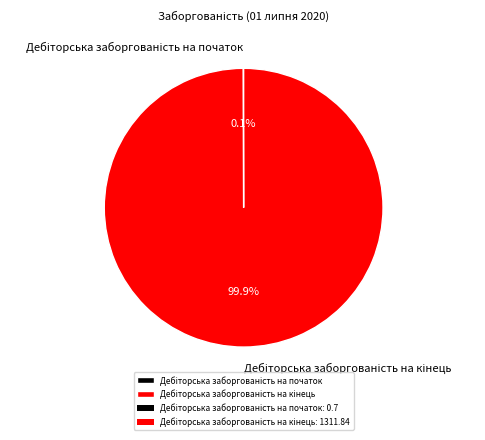

Does any single category account for the majority?

Yes